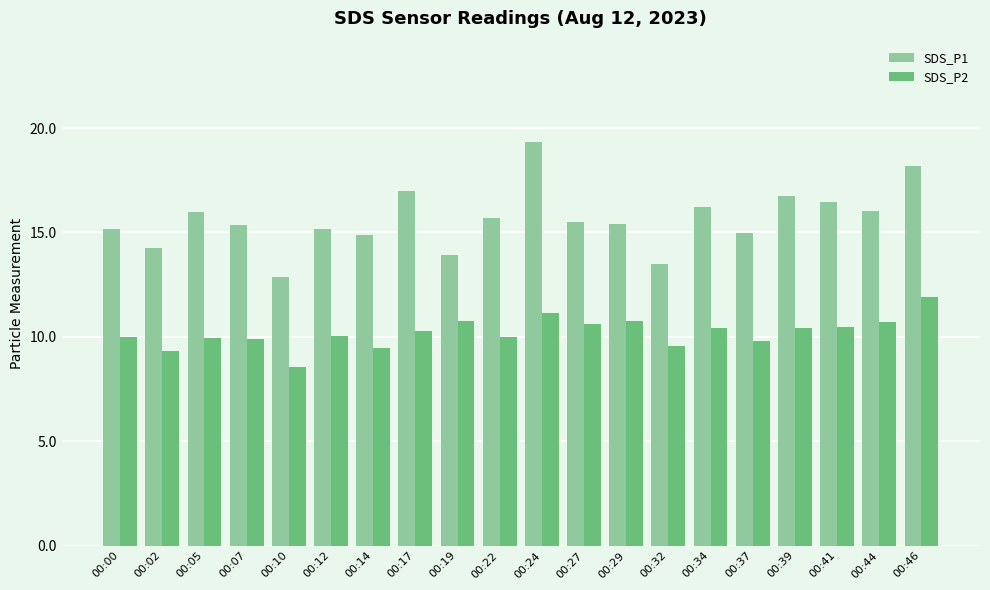

Between 00:24 and 00:29, which series saw the biggest shift?

SDS_P1